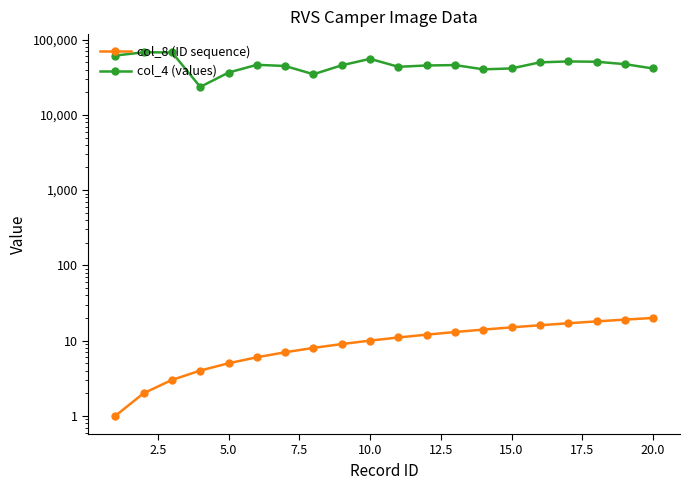

Rank the series at 15.0 from lowest to highest value.

col_8 (ID sequence), col_4 (values)